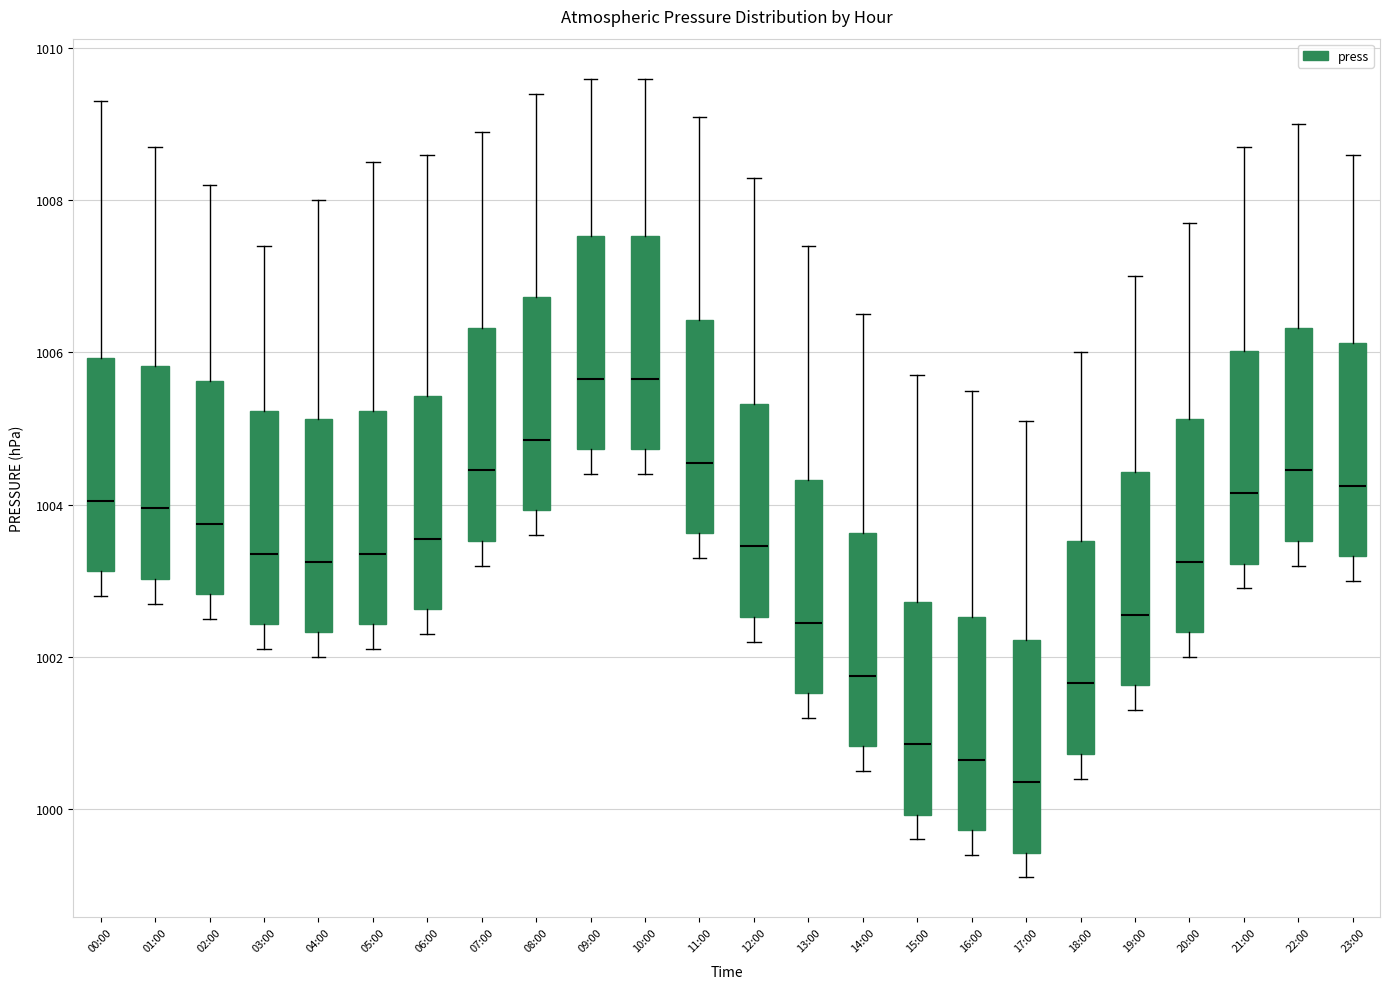

Which box's median line is the lowest?

17:00